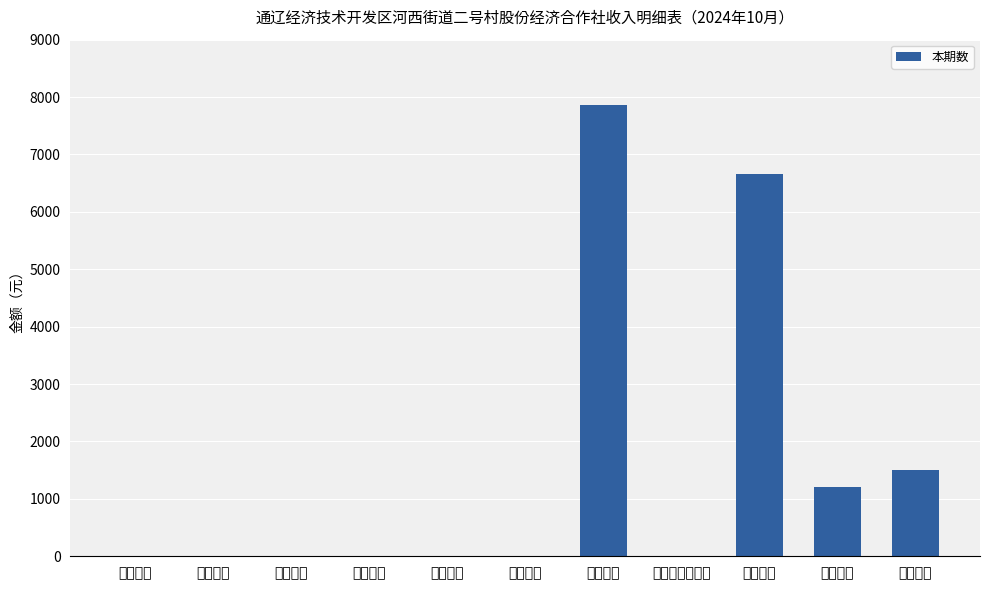

Reading left to right, extract all data points from this chart.

0	0	0	0	0	0	7866	0	6666	1200	1500